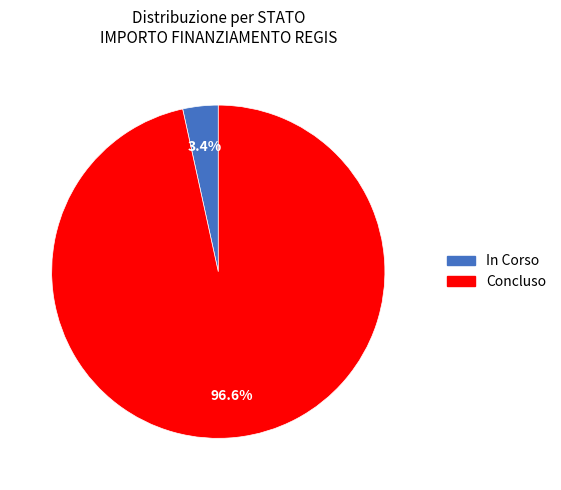

Between Concluso and In Corso, which is larger?

Concluso